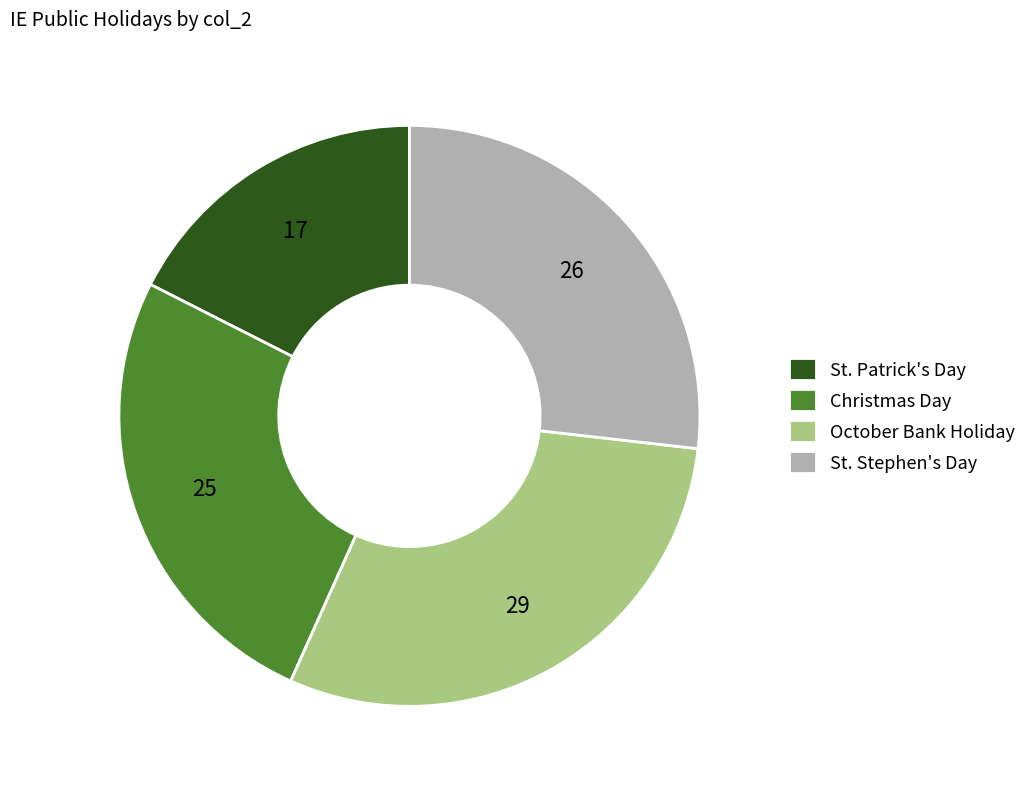

Do St. Stephen's Day and October Bank Holiday together represent more than half of the pie?

Yes